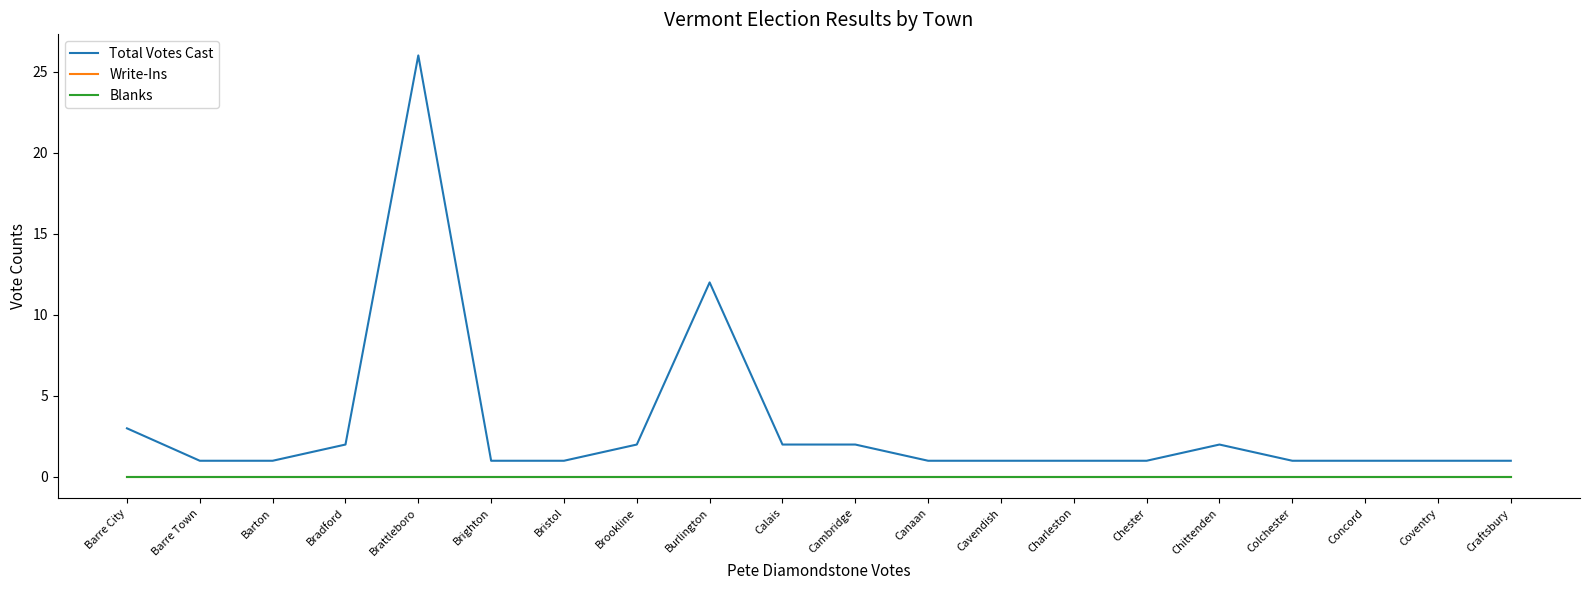

Where is Total Votes Cast nearest to the value 13?

Burlington